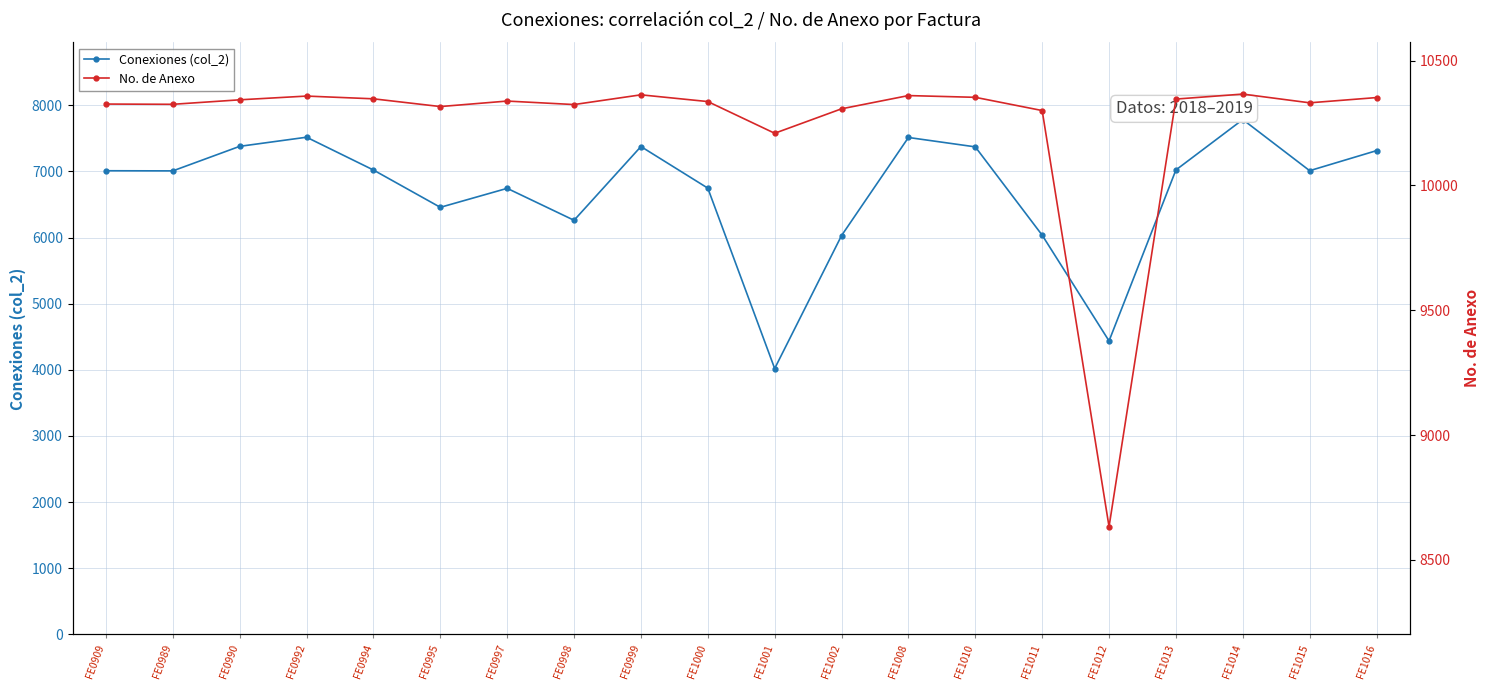

At which category does the chart reach its peak across all series?

FE1014